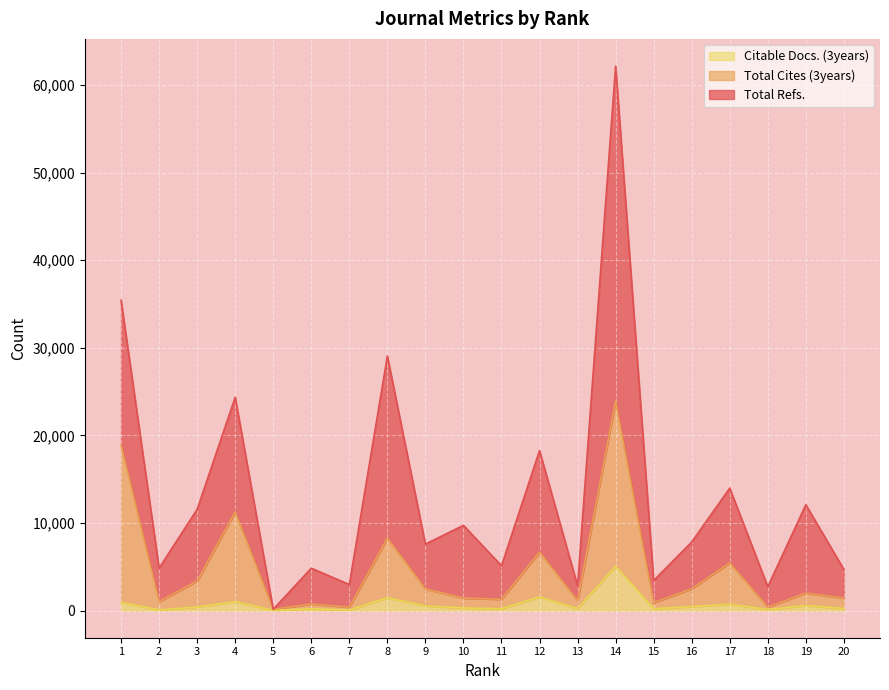

True or false: Citable Docs. (3years) and Total Refs. cross at least once.

False